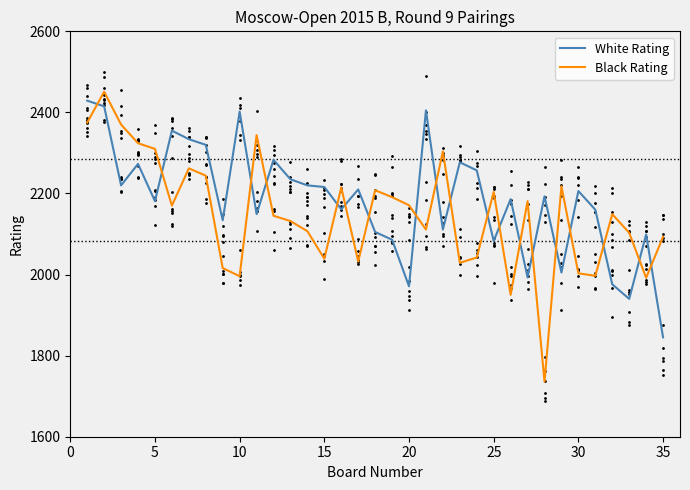

What is the maximum value for Black Rating?

2451